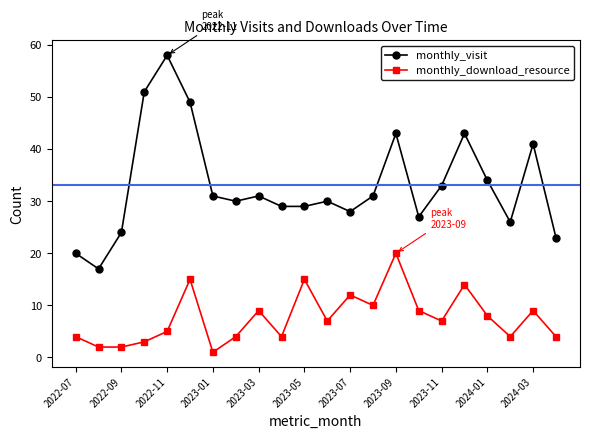

Rank the series by their average value, from lowest to highest.

monthly_download_resource, monthly_visit